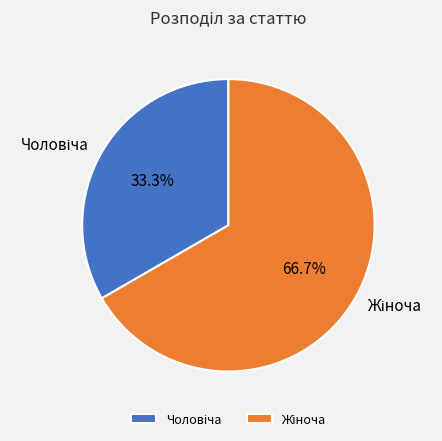

Is there a majority slice in this chart?

Yes